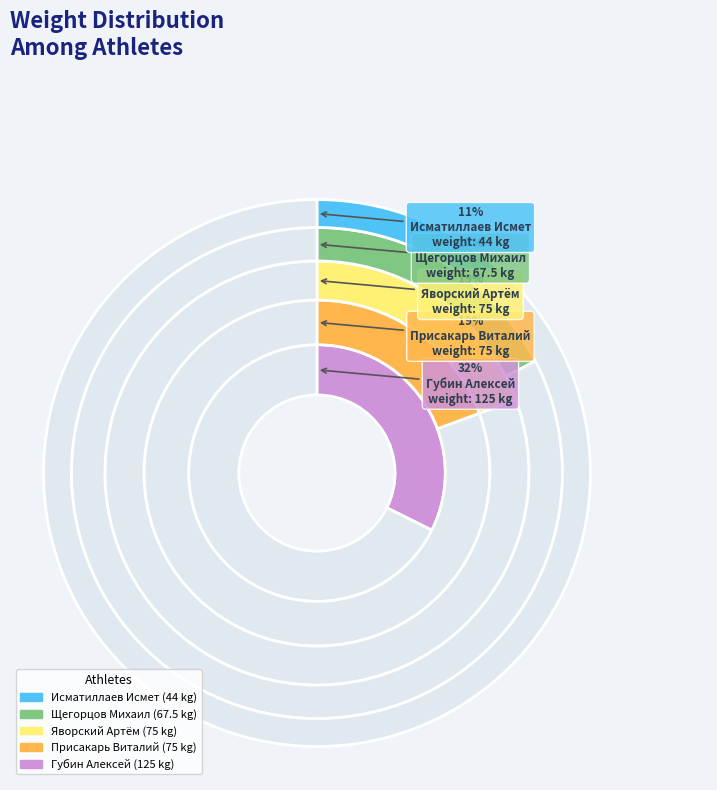

To the nearest percent, what percentage of the pie is Исматиллаев Исмет?

11%